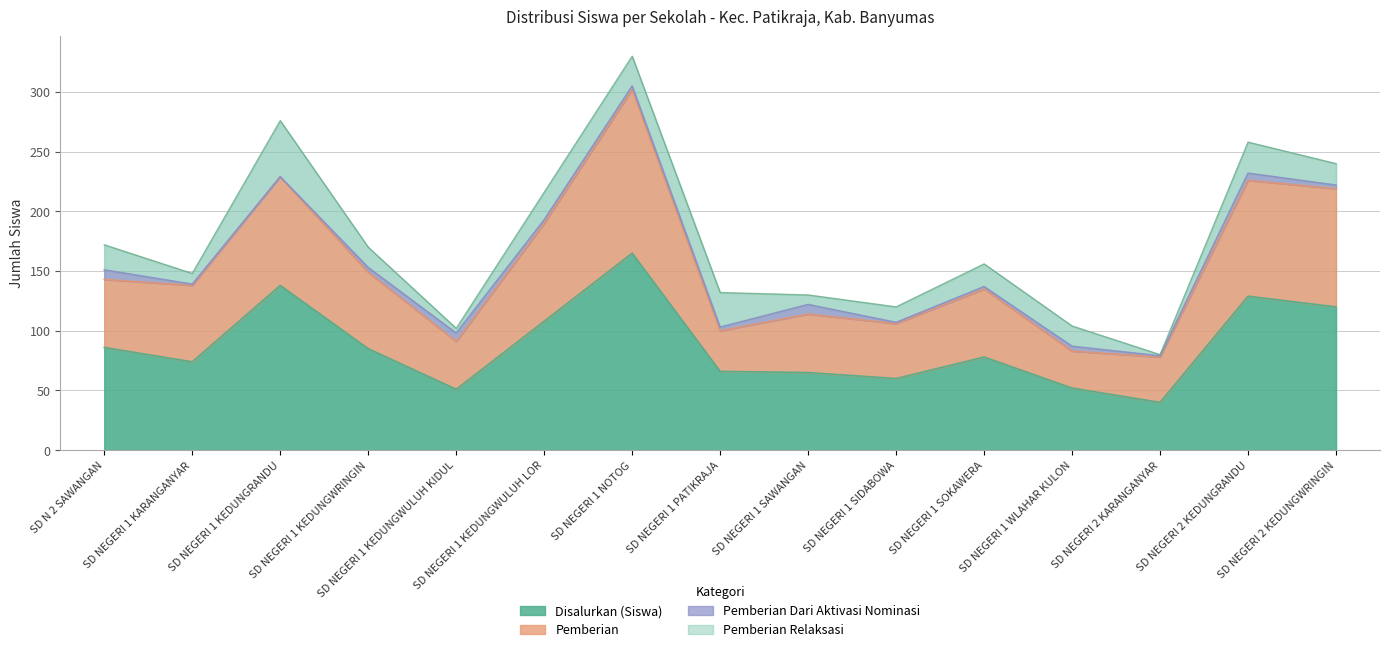

Rank the series at SD N 2 SAWANGAN from highest to lowest value.

Pemberian, Disalurkan (Siswa)